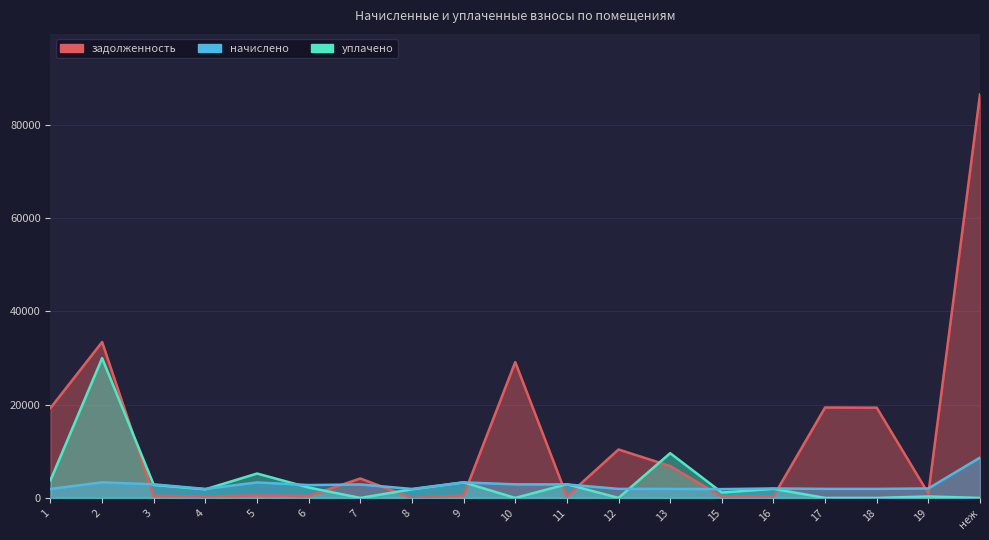

What position from the right is 5?

15